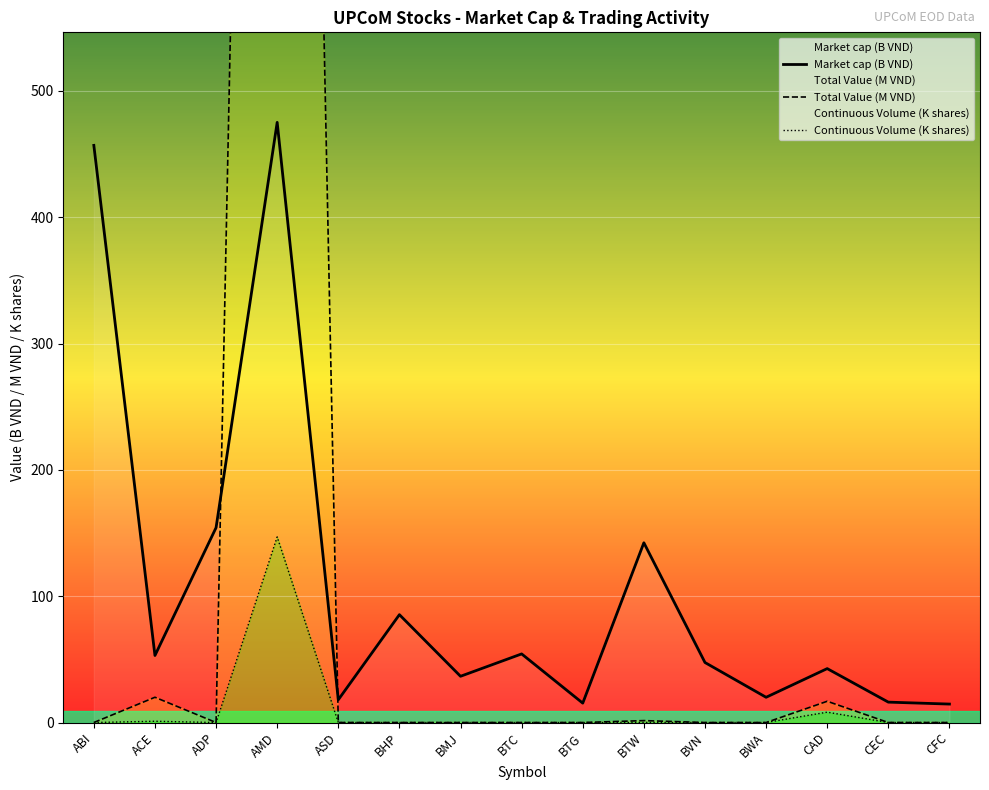

Which series has the largest range (max minus min)?

Total Value (M VND)